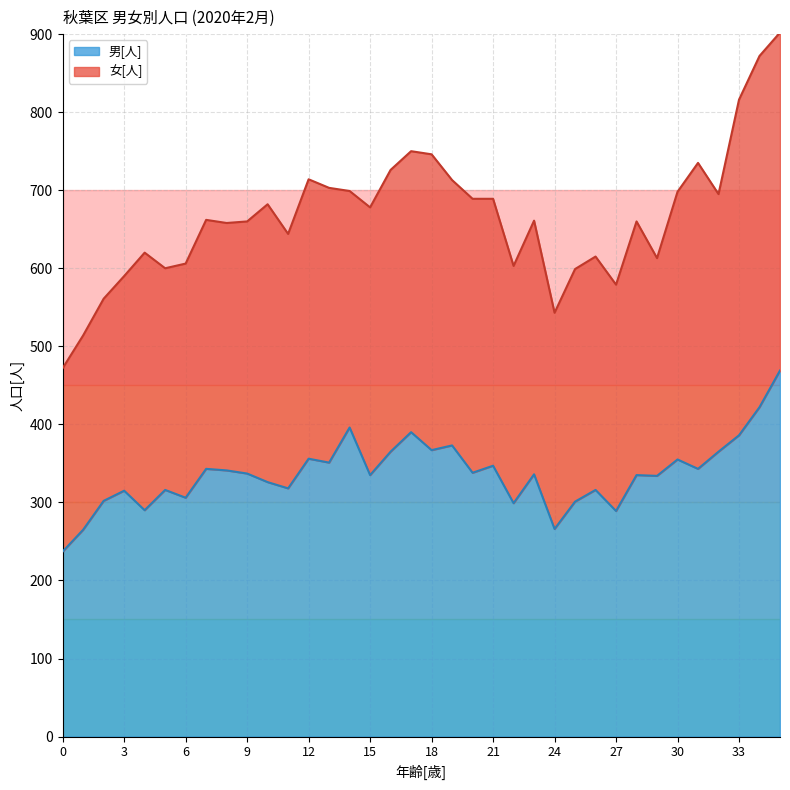

Where is the first local minimum?

4